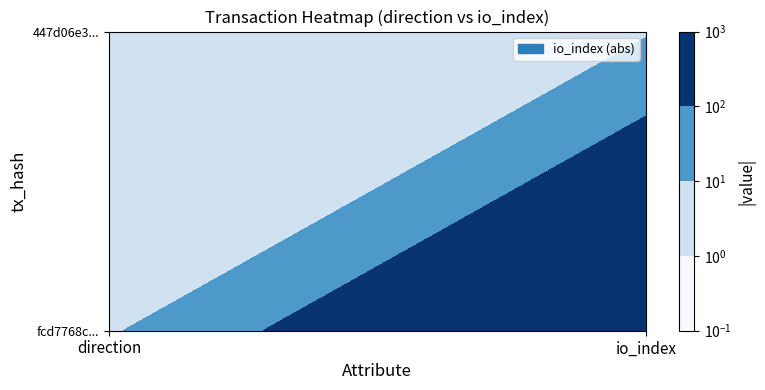

What is the sum of the fcd7768c56b1b5a0dcd4a32df375b681041186f values at 0 and 1?

345